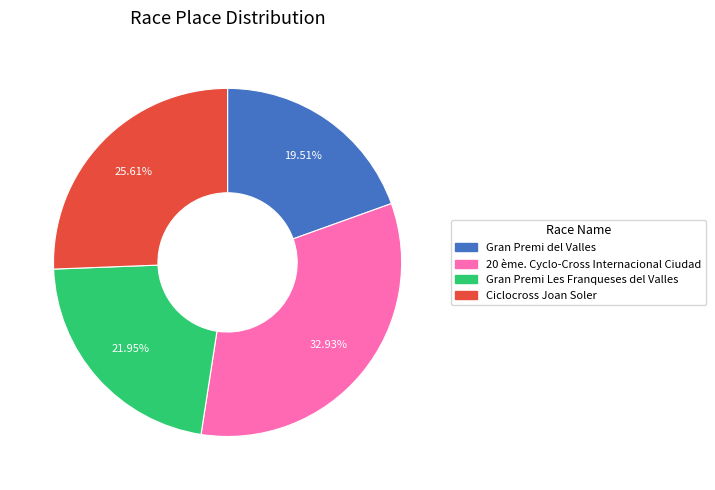

Rank the categories by value from highest to lowest.

20 ème. Cyclo-Cross Internacional Ciudad, Ciclocross Joan Soler, Gran Premi Les Franqueses del Valles, Gran Premi del Valles